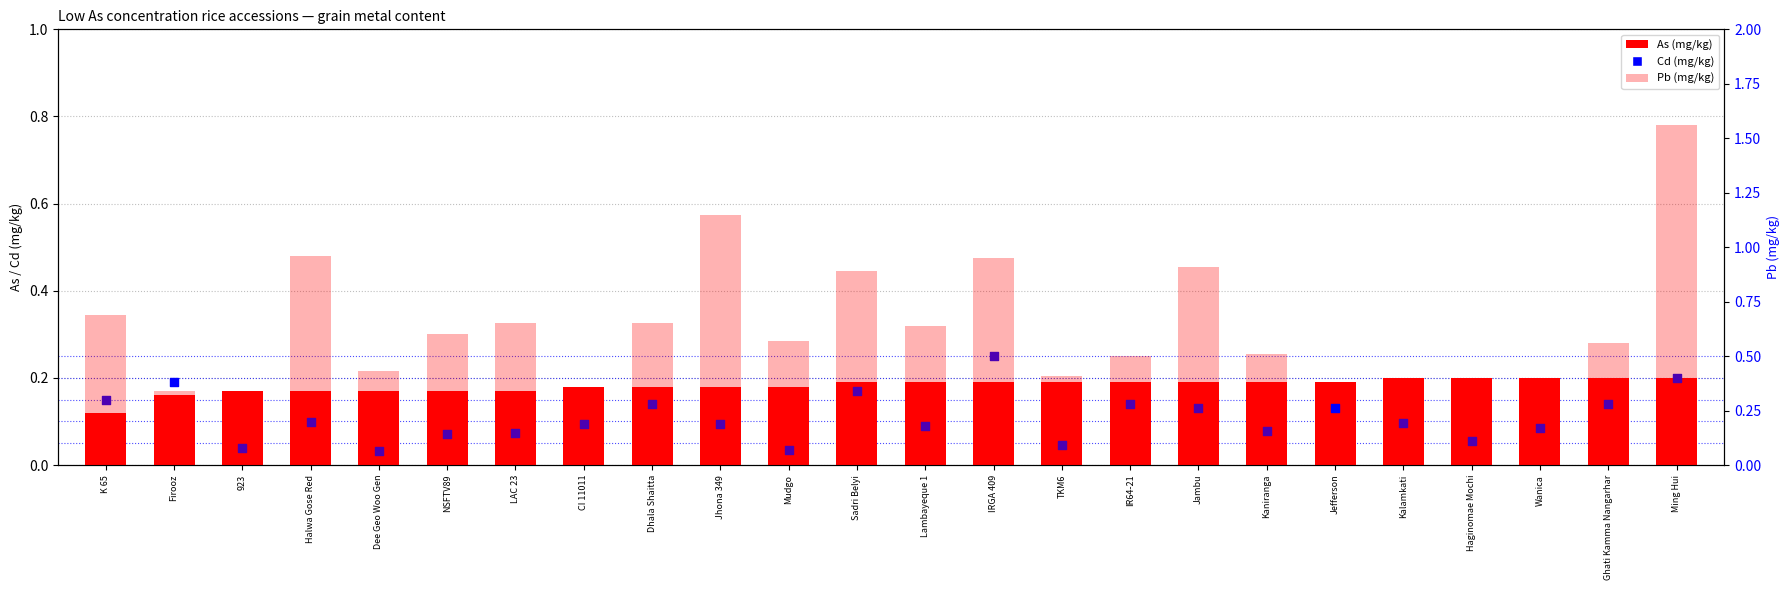

Which series reaches the maximum Y coordinate?

Pb (mg/kg)